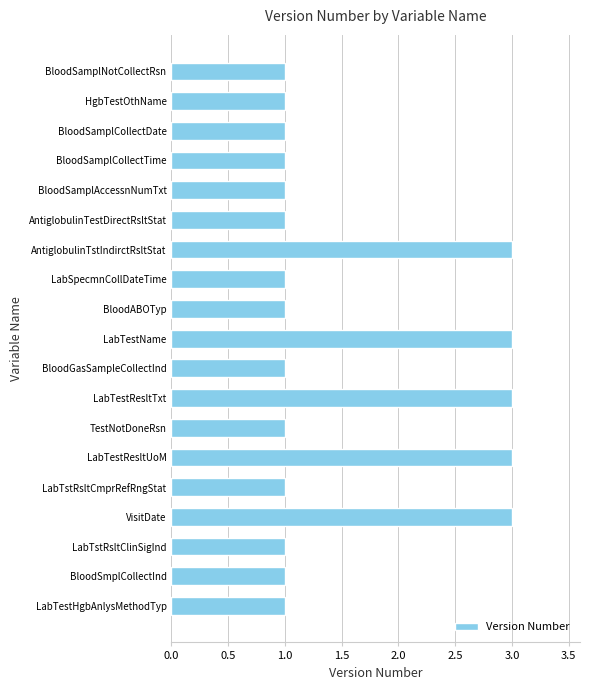

How many values are between 1 and 3?

19